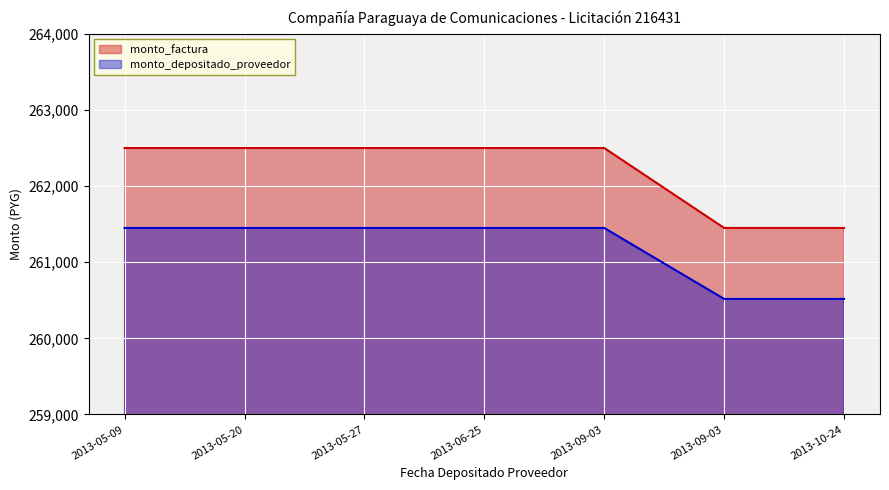

The monto_factura series shows 262500 at 2013-05-09. True or false?

True